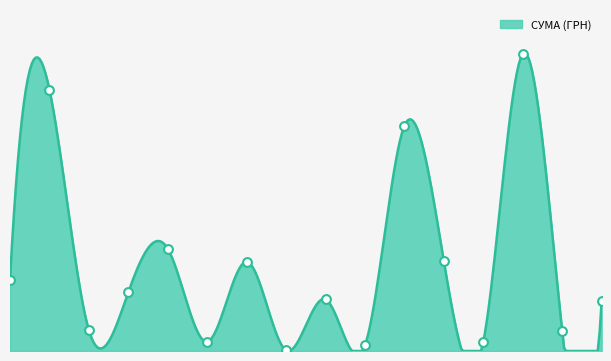

What is the change in value from 19.05.2016 to 27.07.2016?

+183904.0